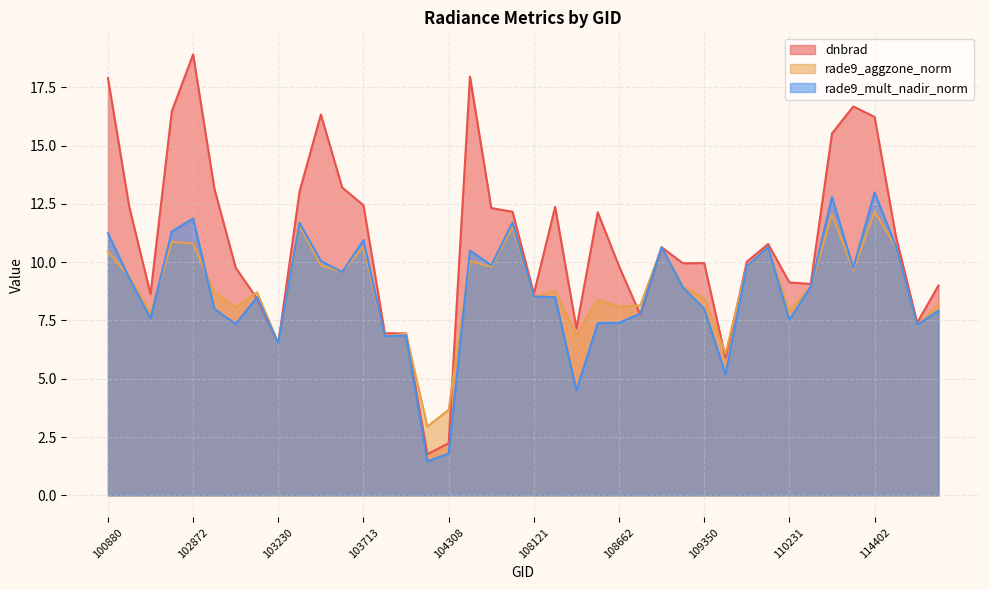

Which has a higher value, 107949 or 107762?

107762